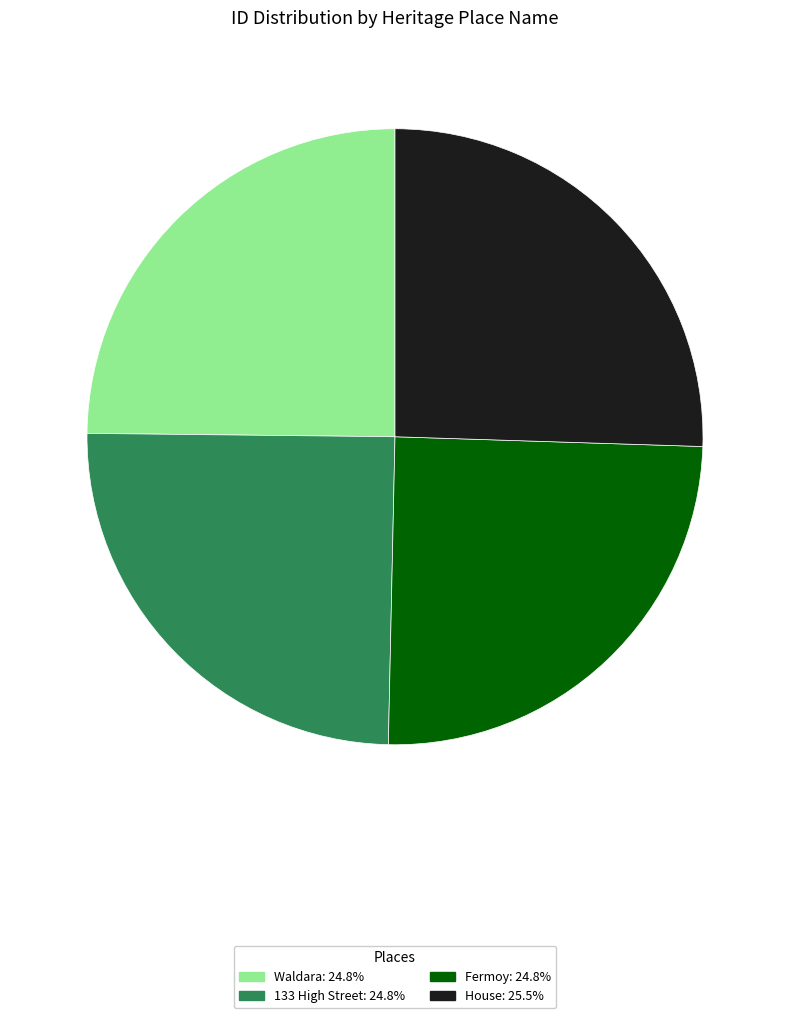

Approximately how many times larger is the value at Waldara compared to 133 High Street?

1.0